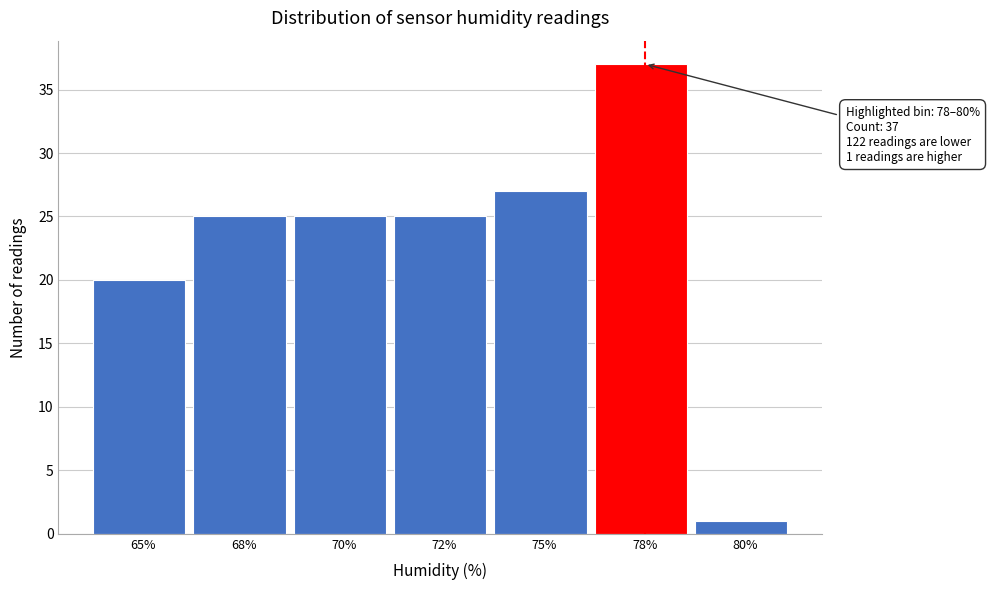

Reading left to right, list all the values displayed in this chart.

20	25	25	25	27	37	1